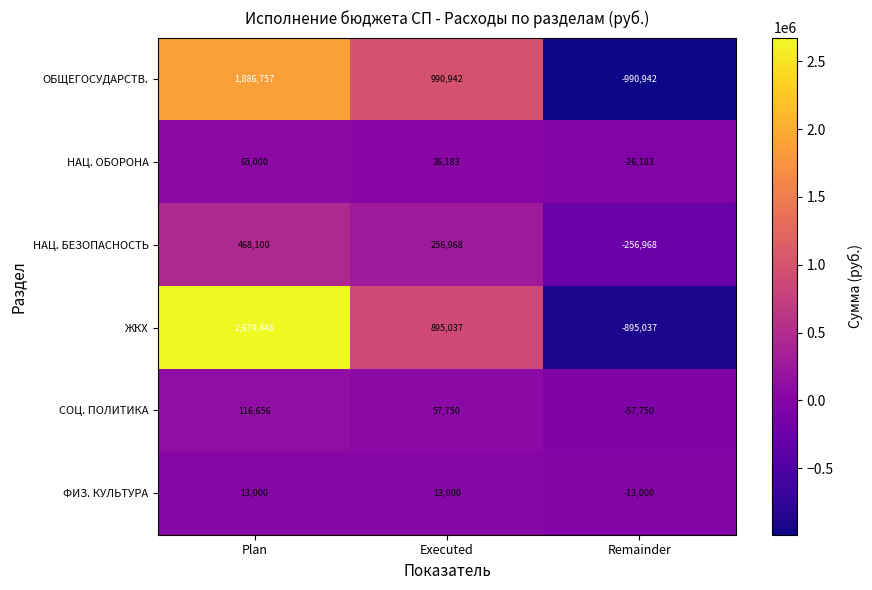

How many data points in НАЦ. БЕЗОПАСНОСТЬ are less than 256968?

1